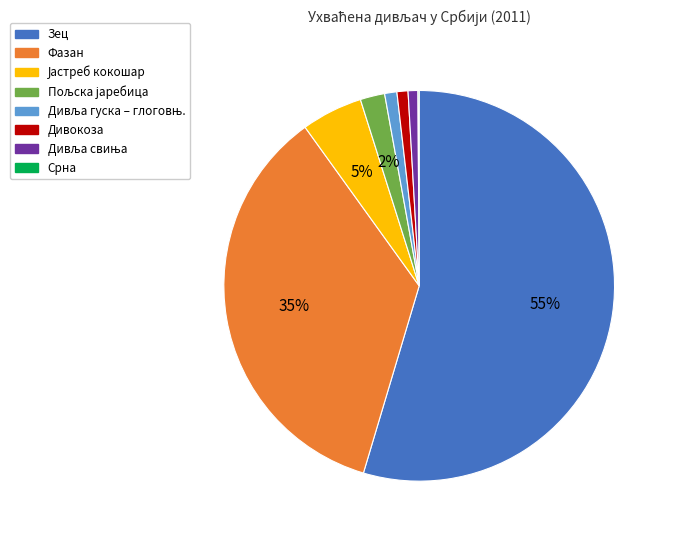

To the nearest percent, what is the difference between the largest and smallest slice percentages?

55%